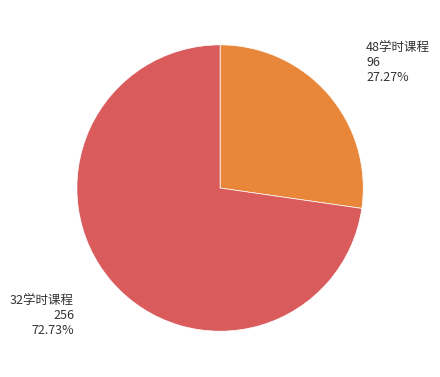

Is there any slice that represents more than half of the pie?

Yes